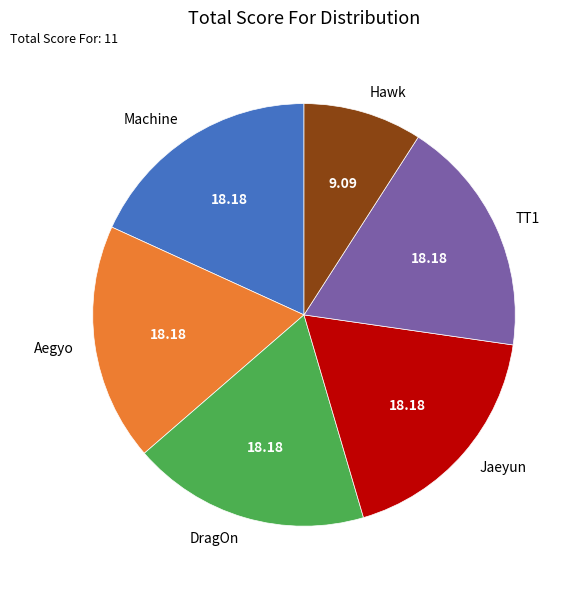

How many slices are in this pie chart?

6